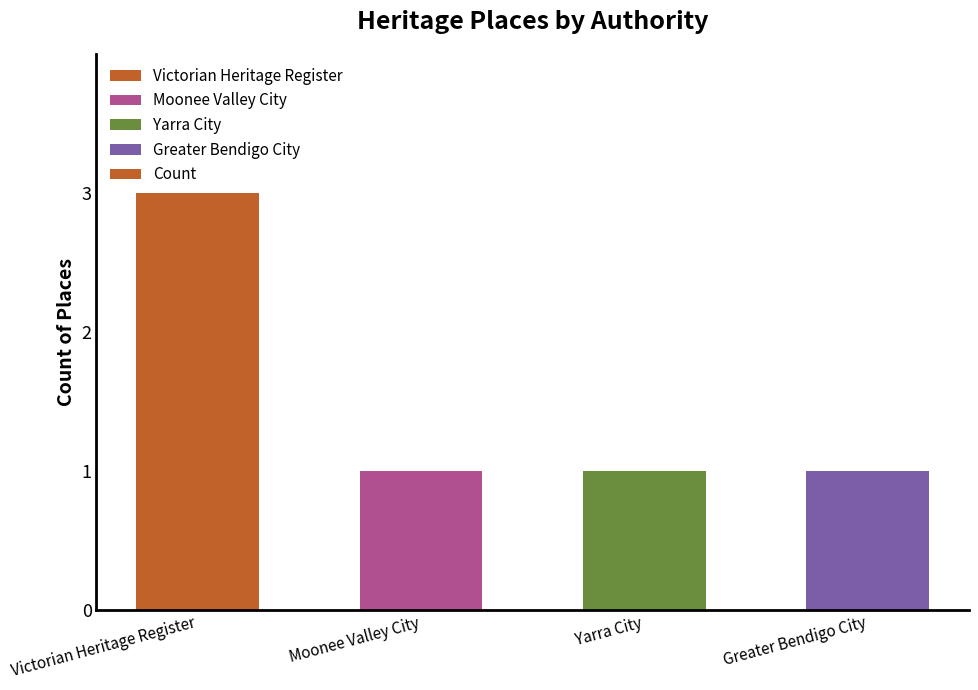

How many categories are shown in the chart?

4